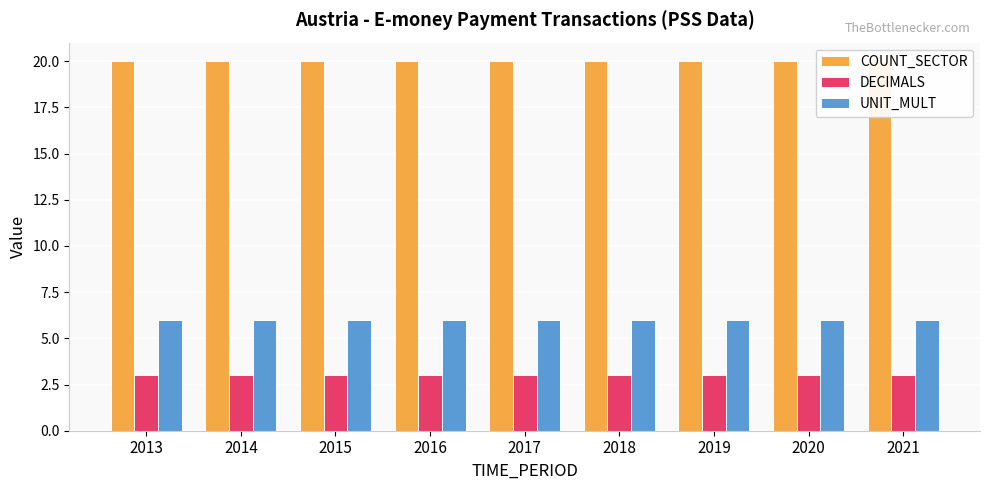

What is the value of the DECIMALS bar at the 3rd from the left?

3